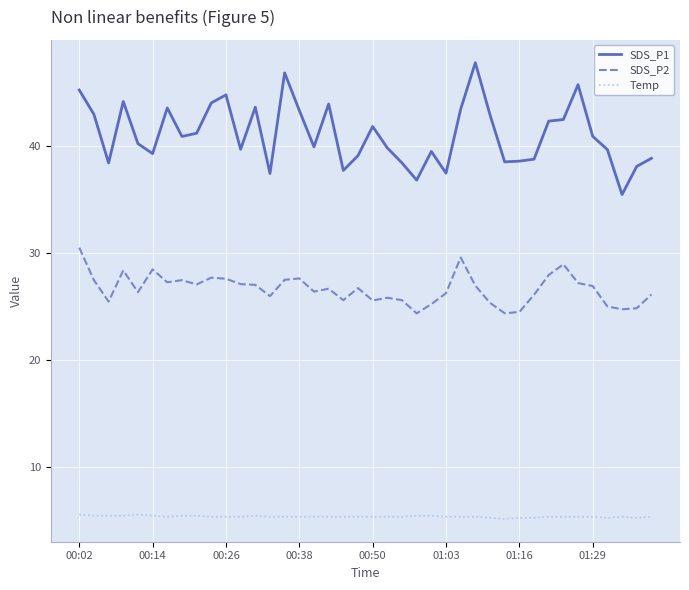

Which series has the widest spread of values?

SDS_P1